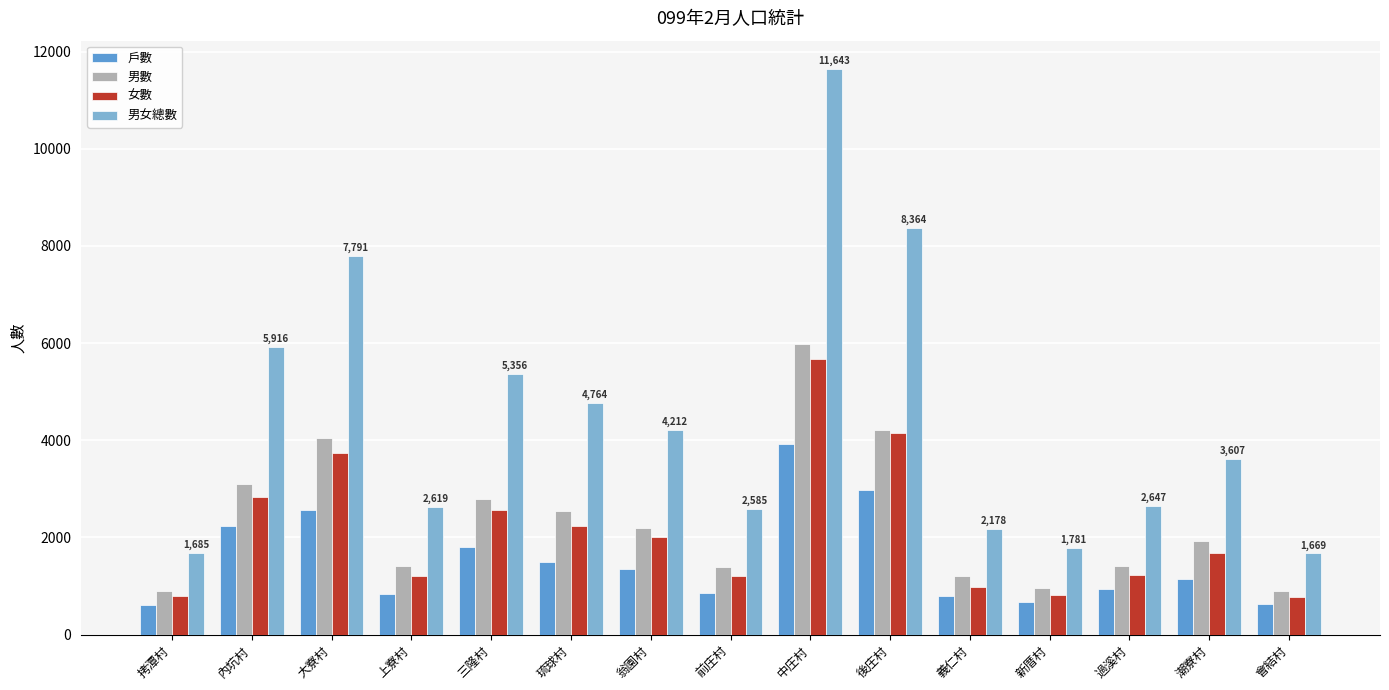

What position from the right is 後庄村?

6